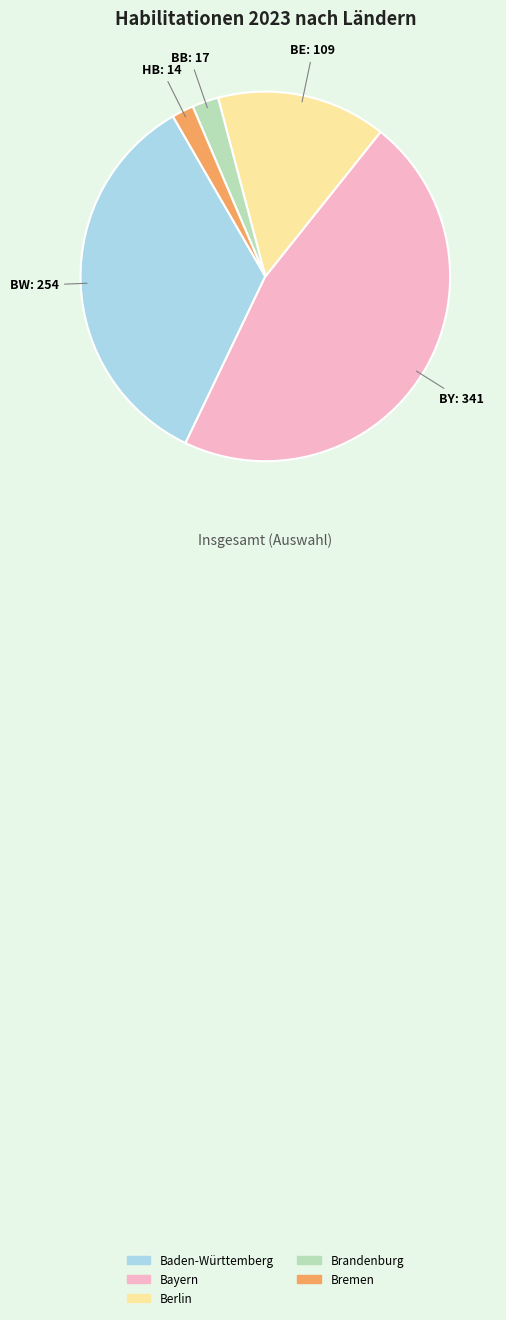

Is it true that Brandenburg is 2% of the pie?

True